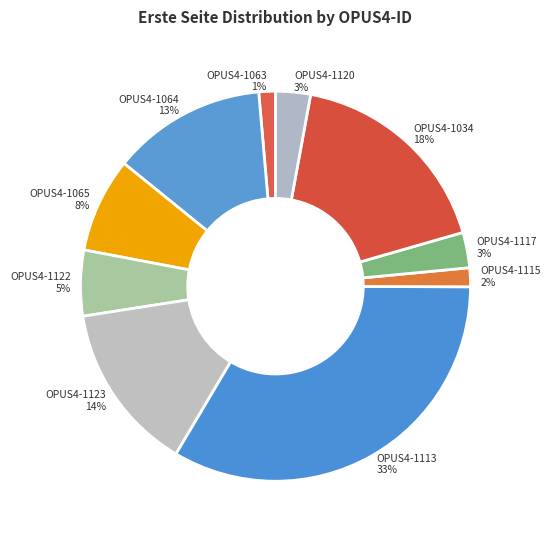

Does OPUS4-1122 represent more than half of the total?

No